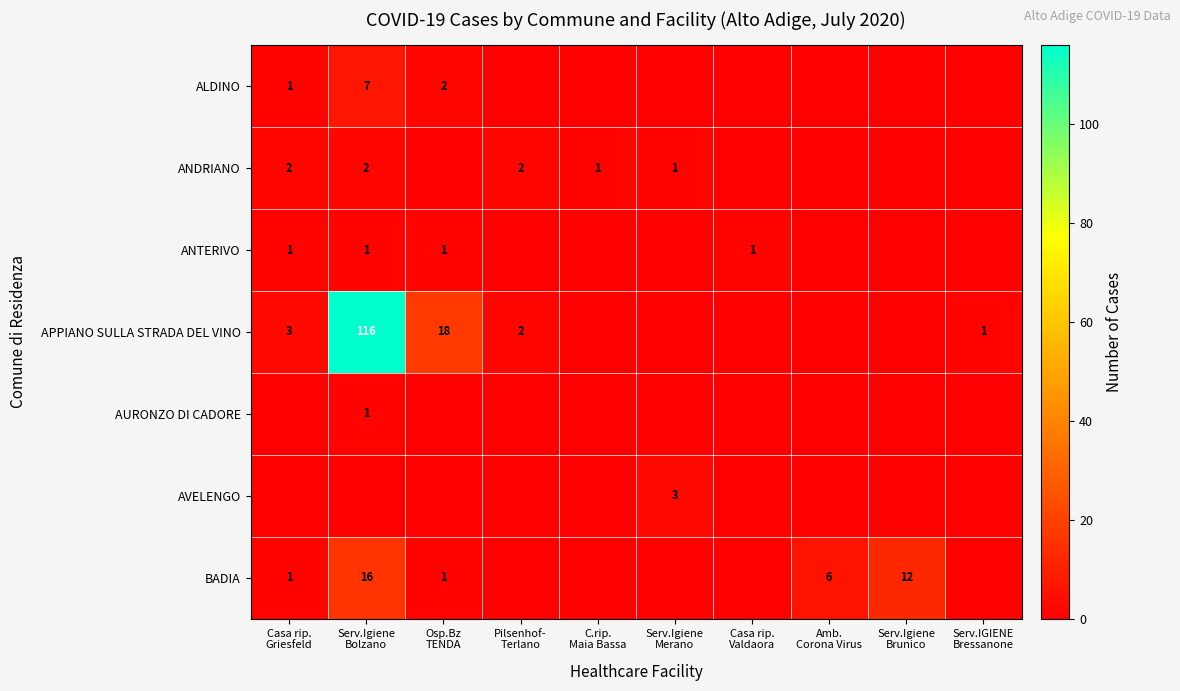

At which label is ANDRIANO closest to 1?

C.rip. Maia Bassa